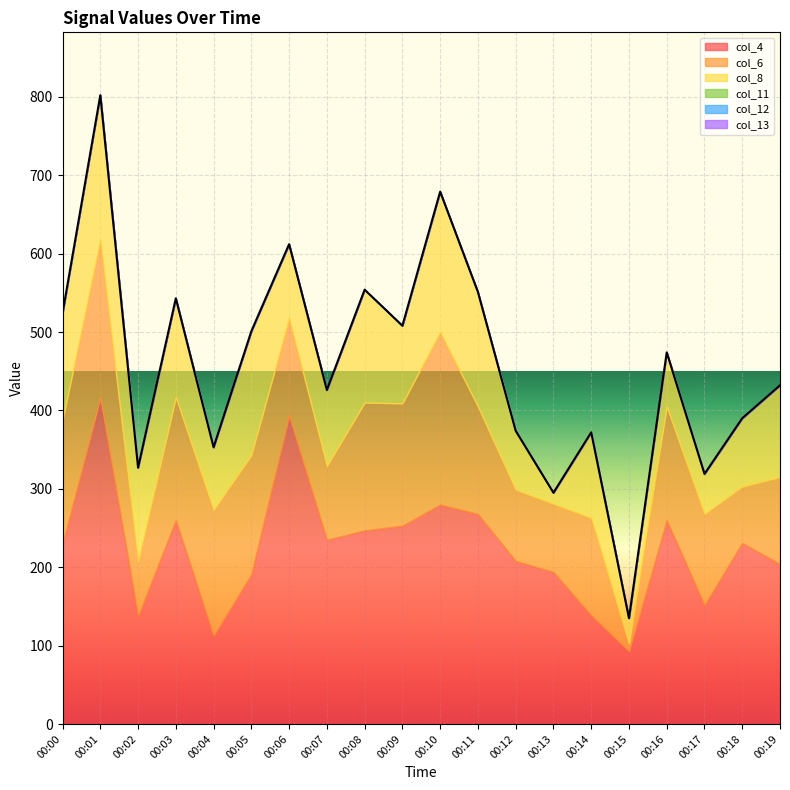

The value of col_11 at 00:18 is 0. True or false?

True